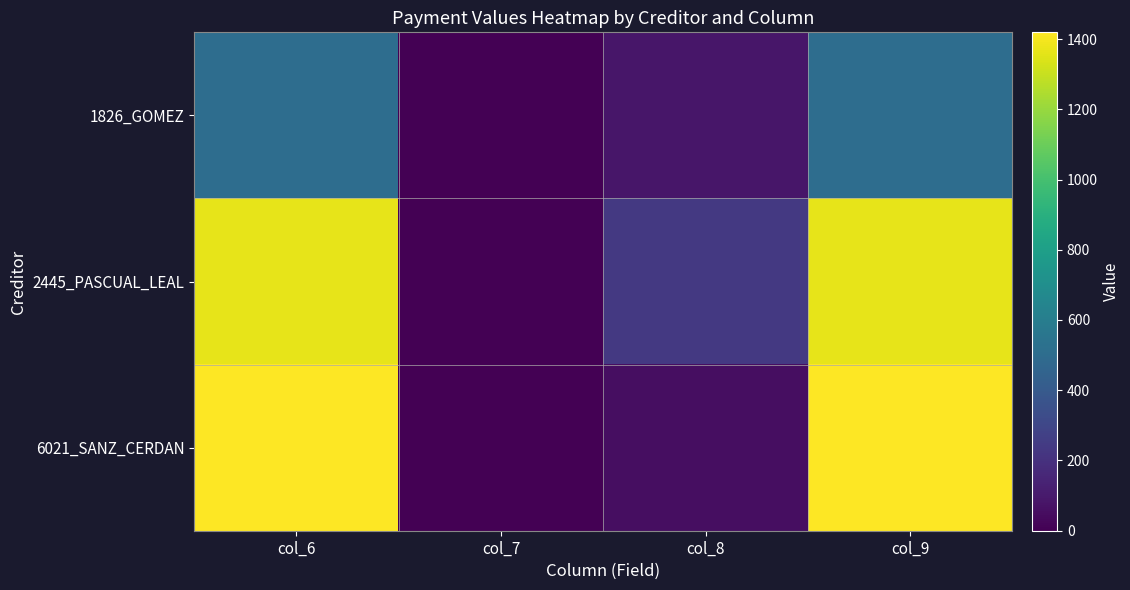

At col_7, list the series in order from smallest to largest.

1826_GOMEZ, 2445_PASCUAL_LEAL, 6021_SANZ_CERDAN